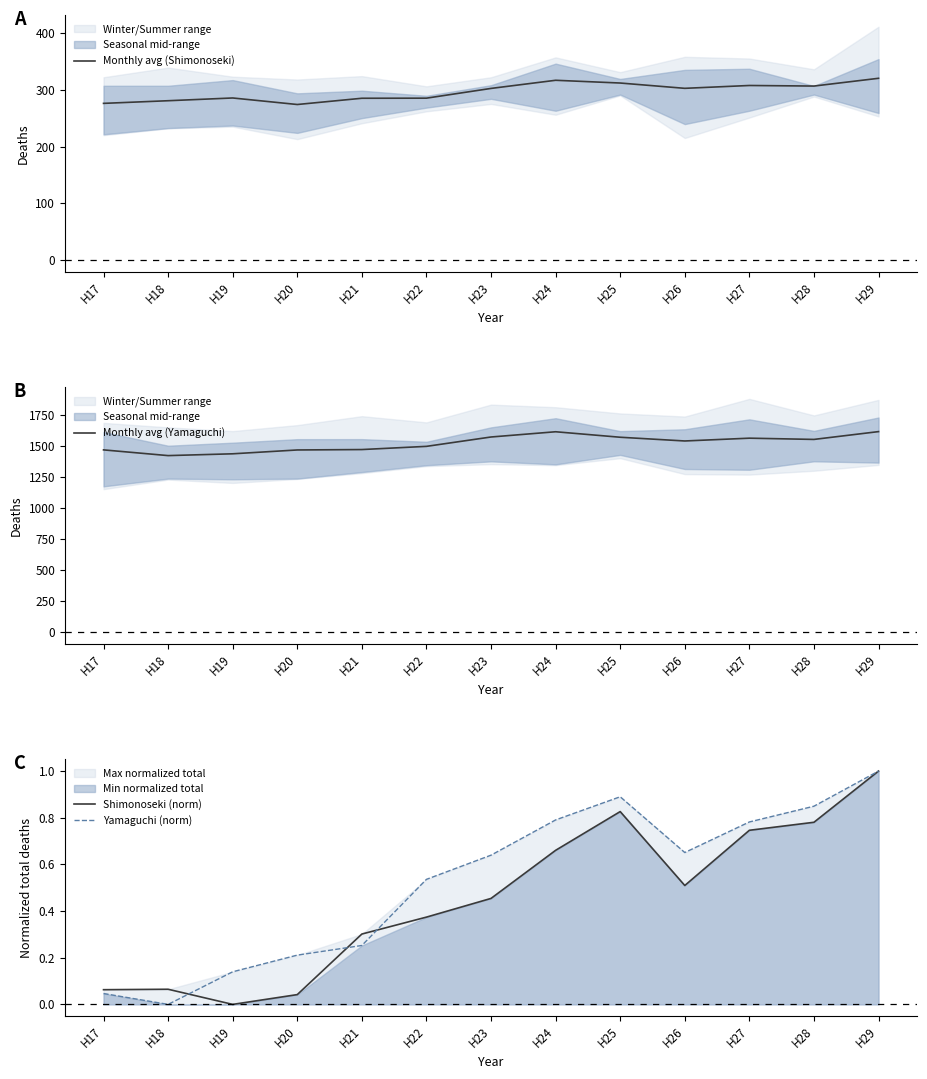

Is the value of Shimonoseki (norm) at H23 greater than the value of Monthly avg (Yamaguchi) at H24?

No